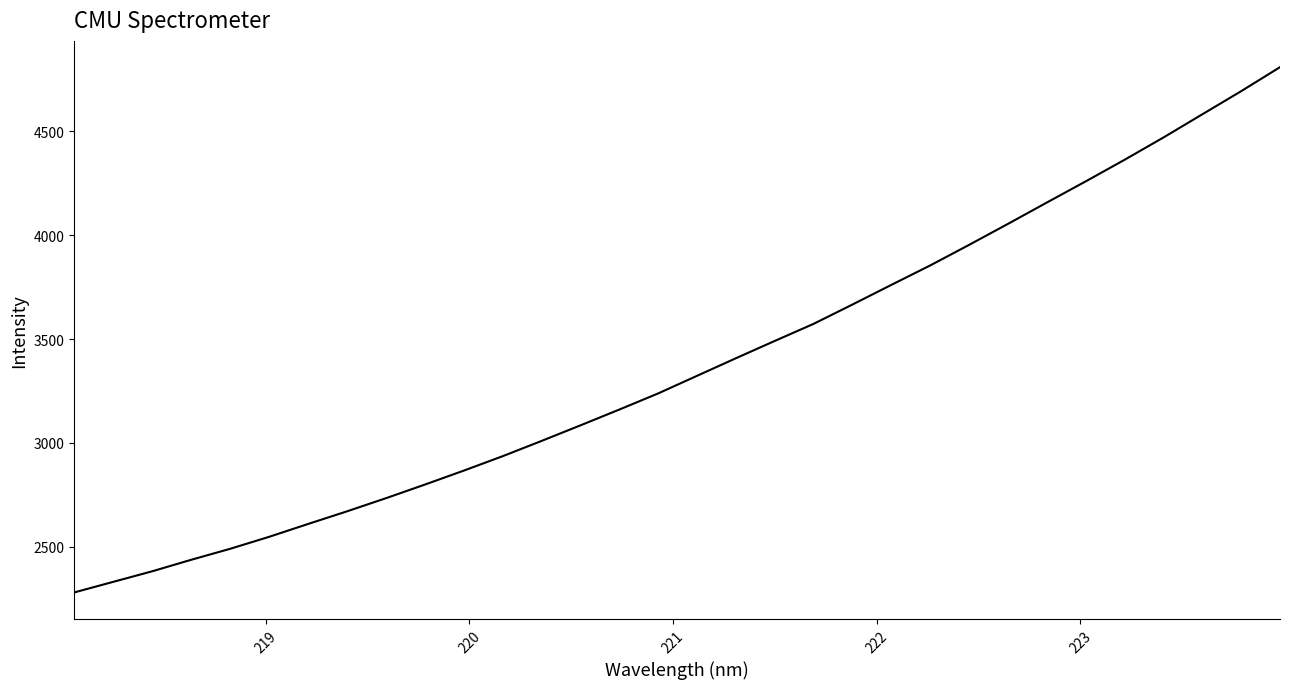

Count the number of data series in this chart.

1